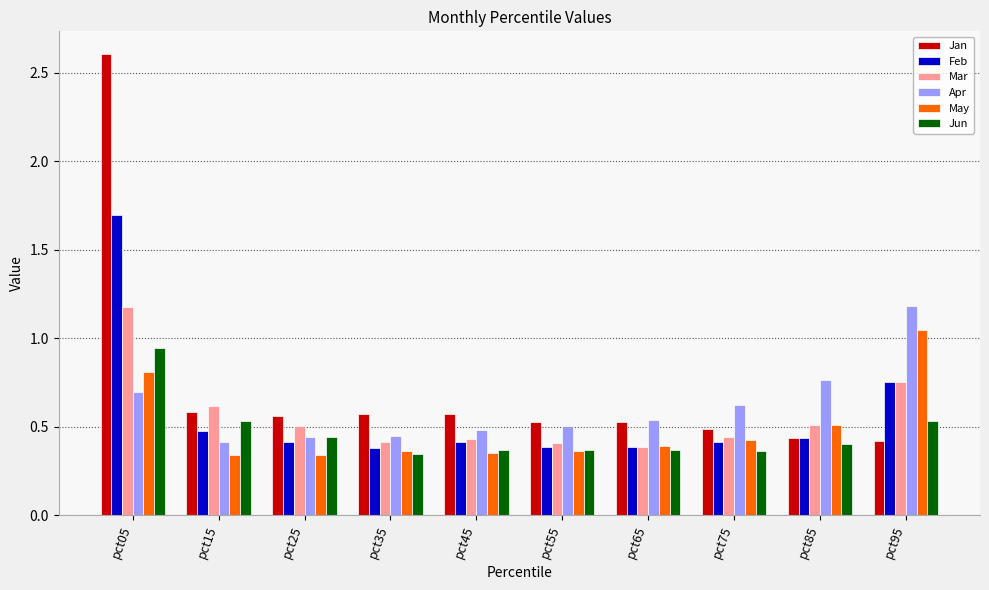

Which series has the largest total across all categories?

Jan